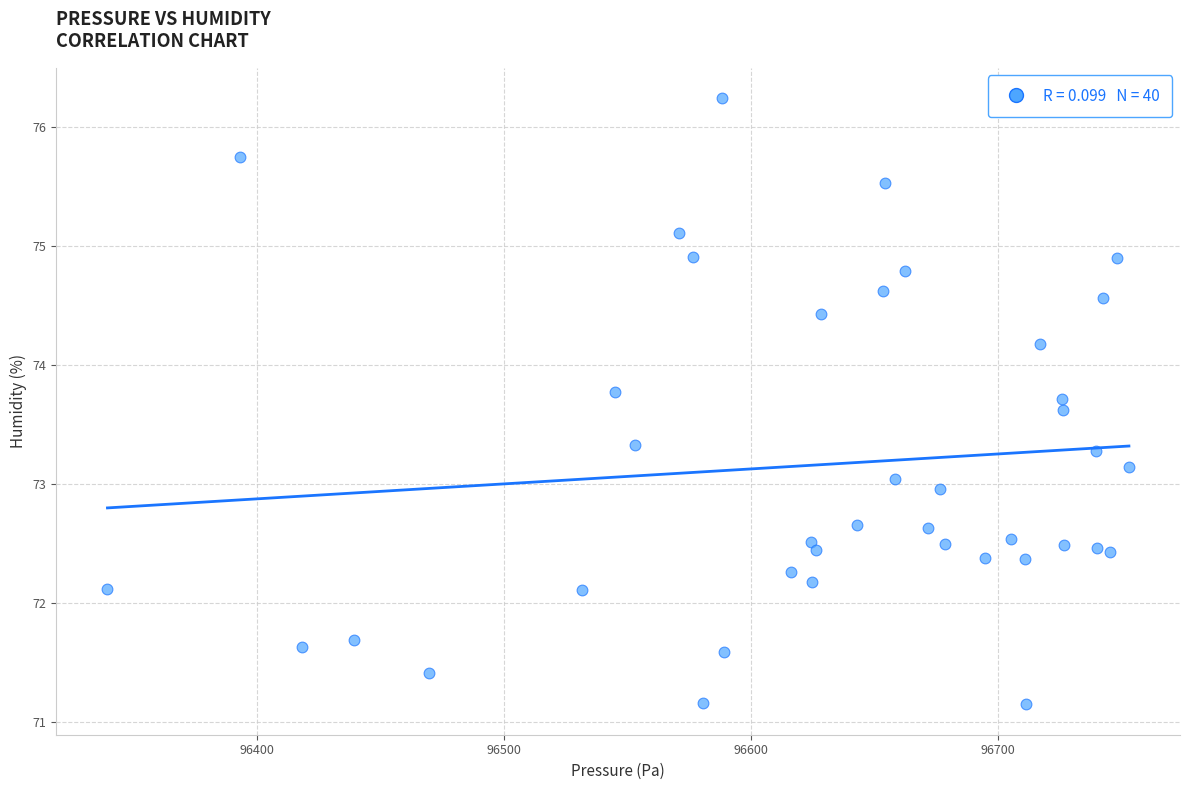

What is the range of X values (max minus min)?

413.6